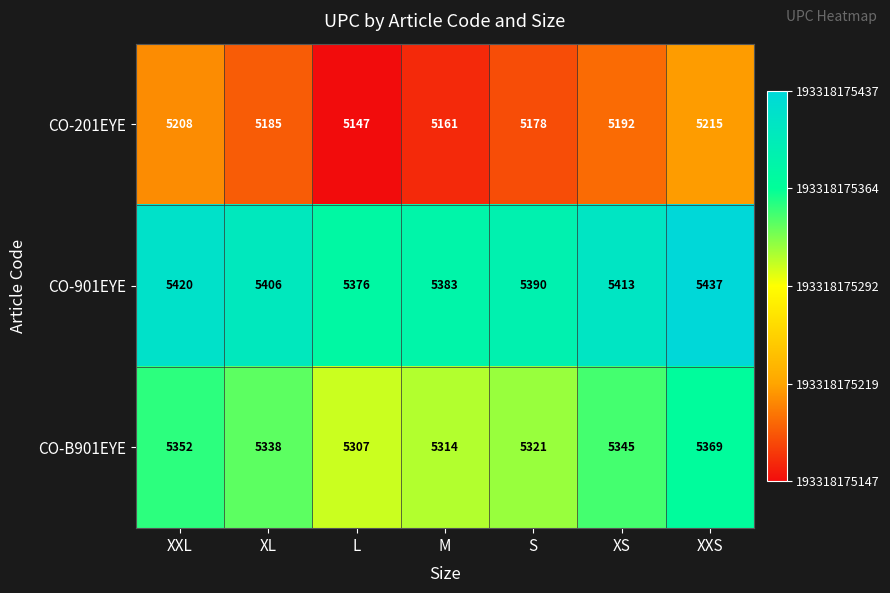

How many CO-901EYE values are between 5383 and 5420?

5